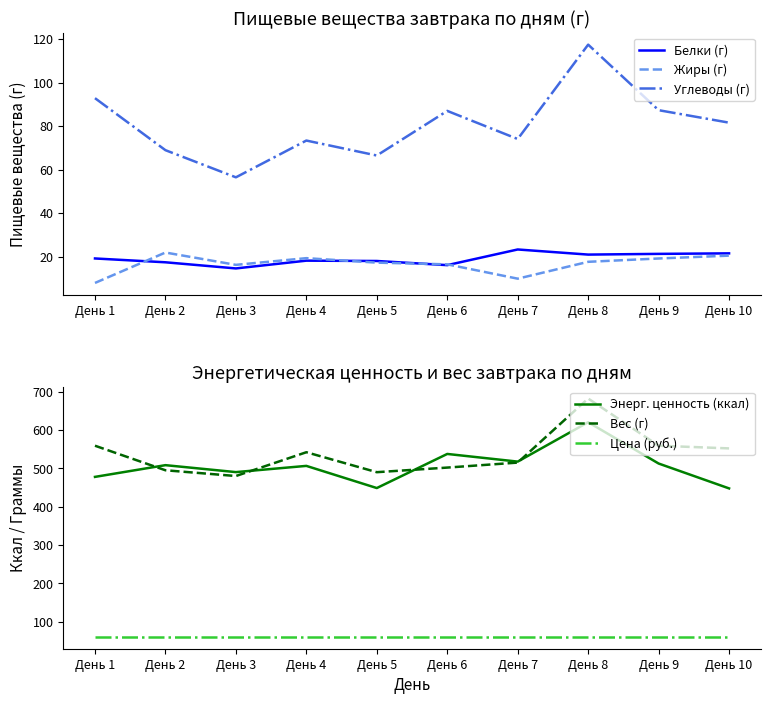

How many values in the Жиры (г) series are below 17?

4